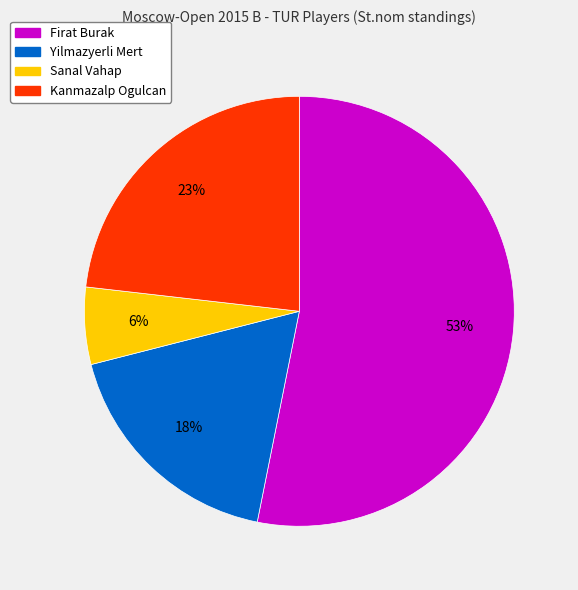

What is the majority slice?

Firat Burak